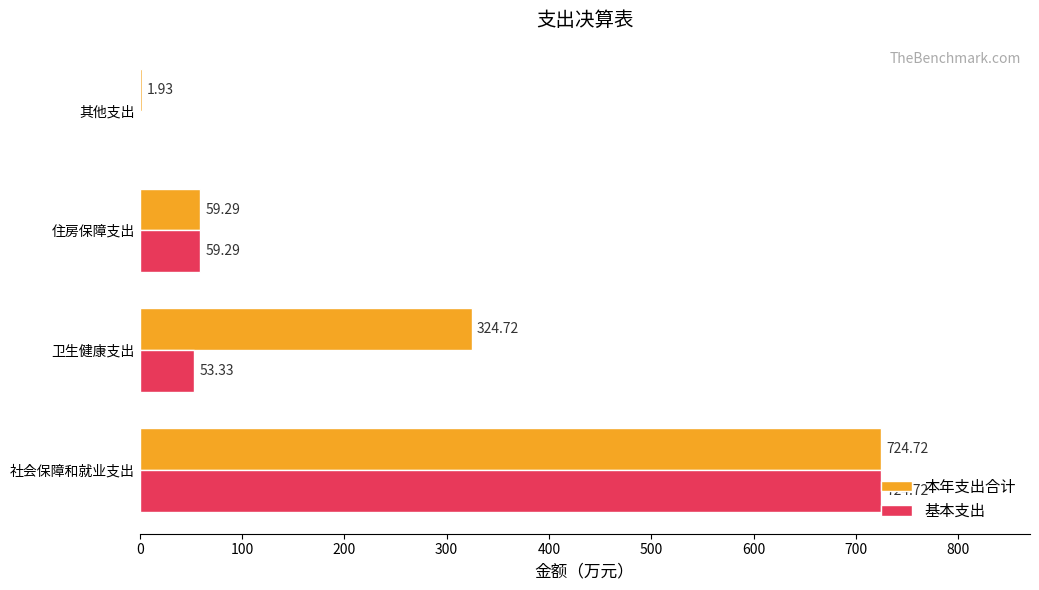

Between 社会保障和就业支出 and 卫生健康支出, which series saw the biggest shift?

基本支出